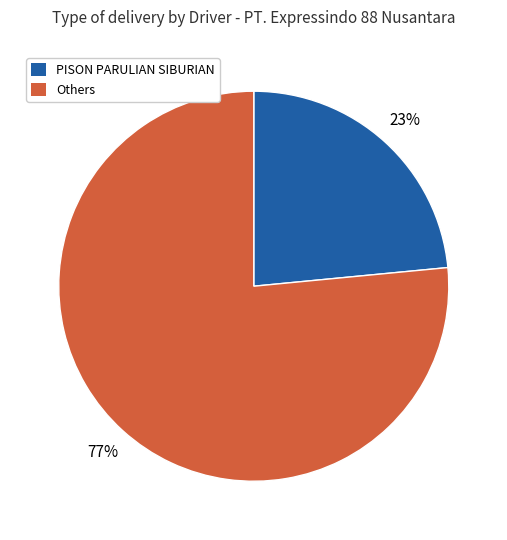

Is there a majority slice in this chart?

Yes